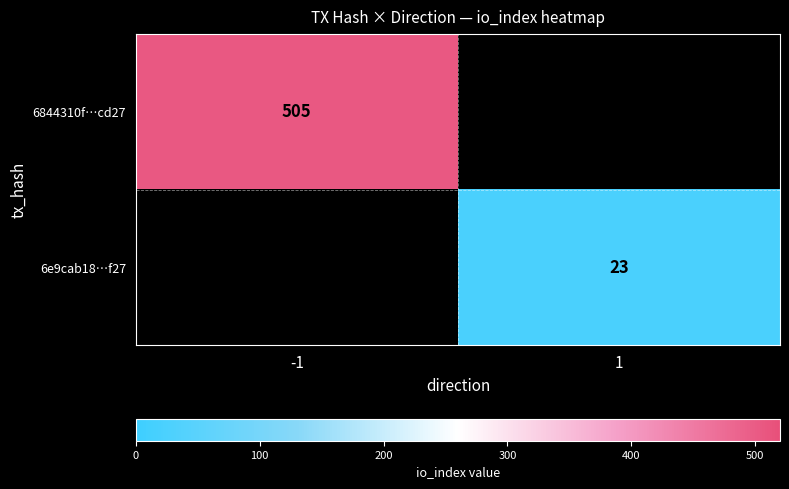

At how many categories does at least one series exceed 294?

1